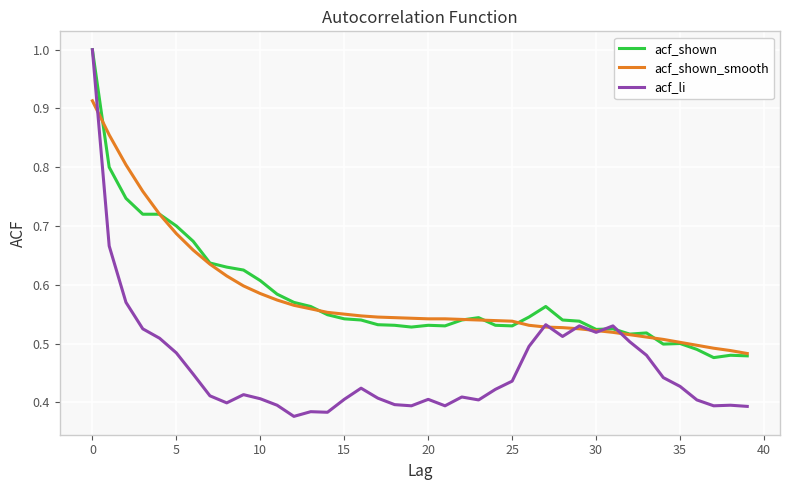

Which series has the widest spread of values?

acf_li